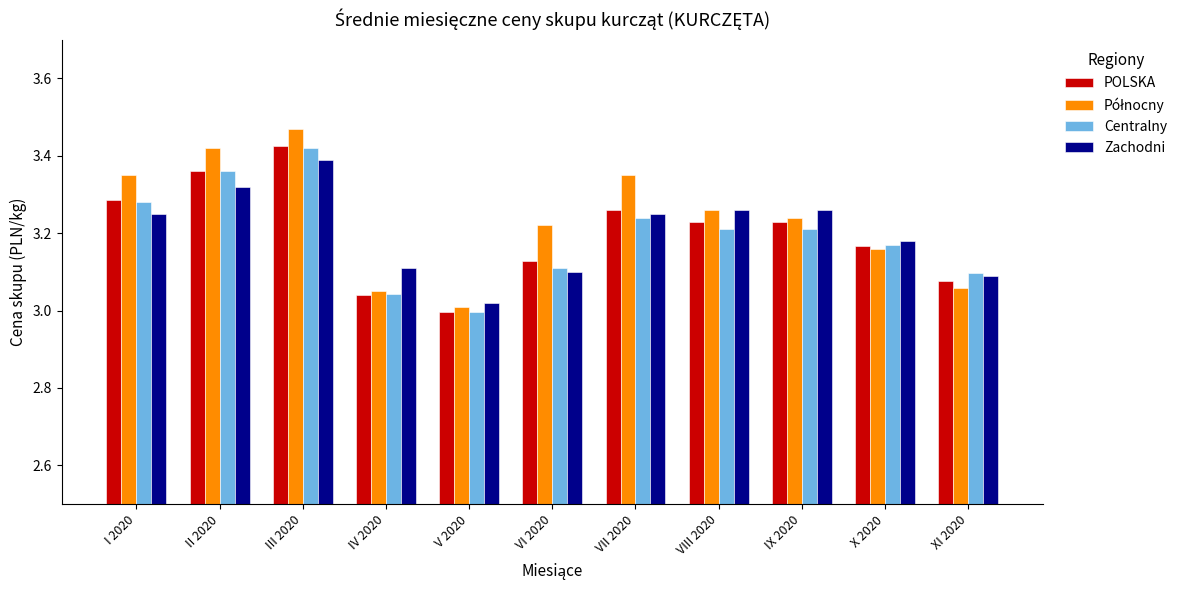

Which category has the lowest value in the POLSKA series?

V 2020